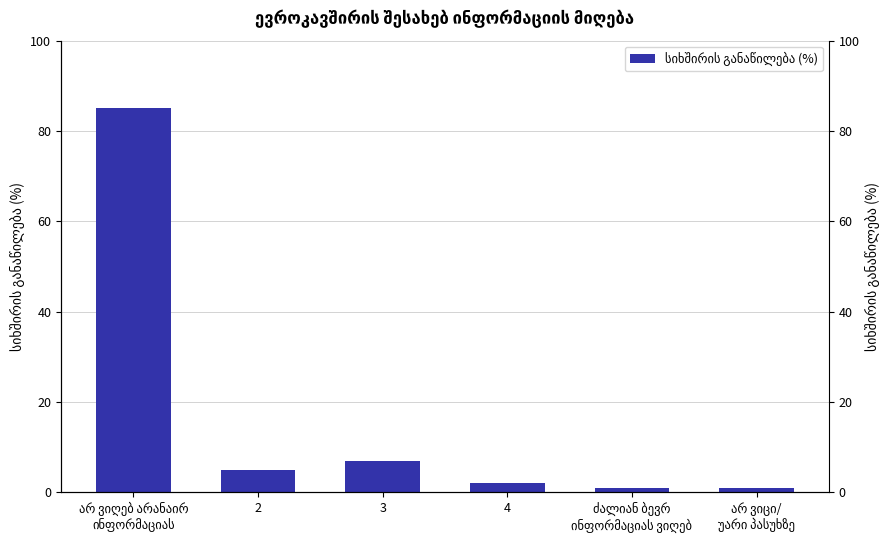

Between არ ვიცი/
უარი პასუხზე and 2, which is larger?

2